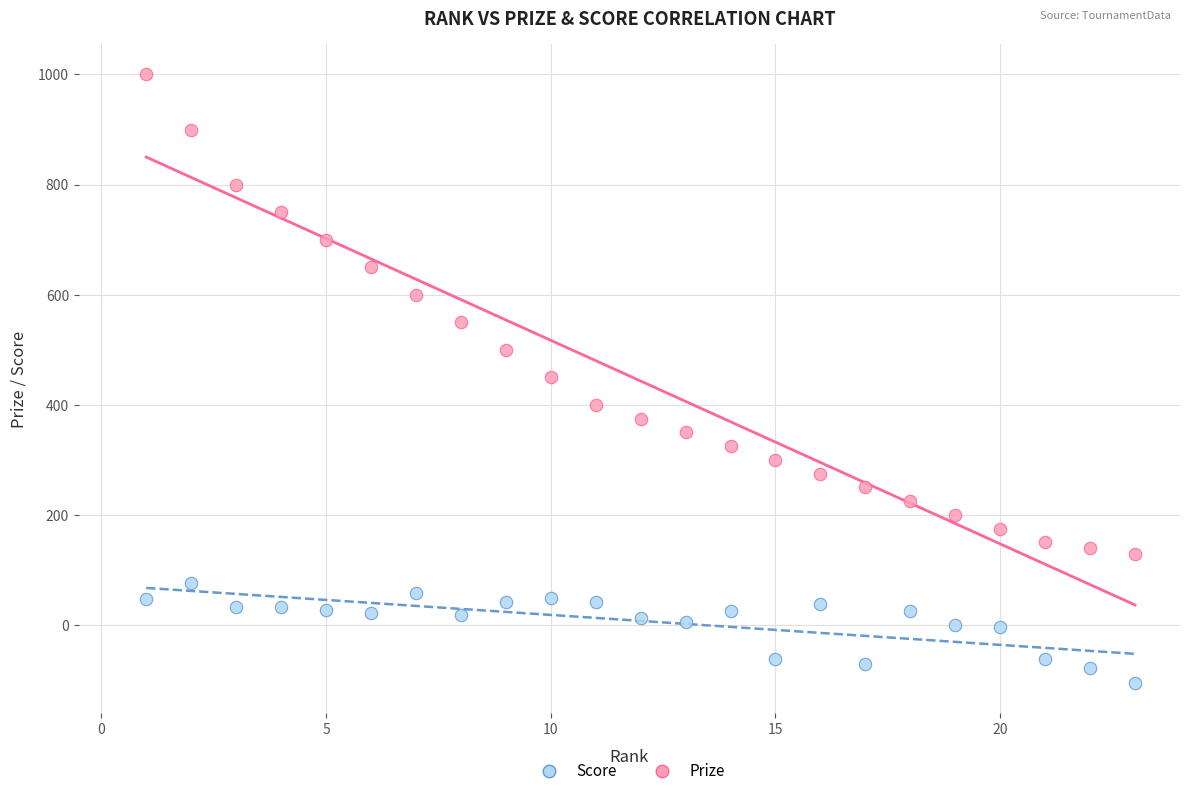

Which series contains the lowest Y value?

Score